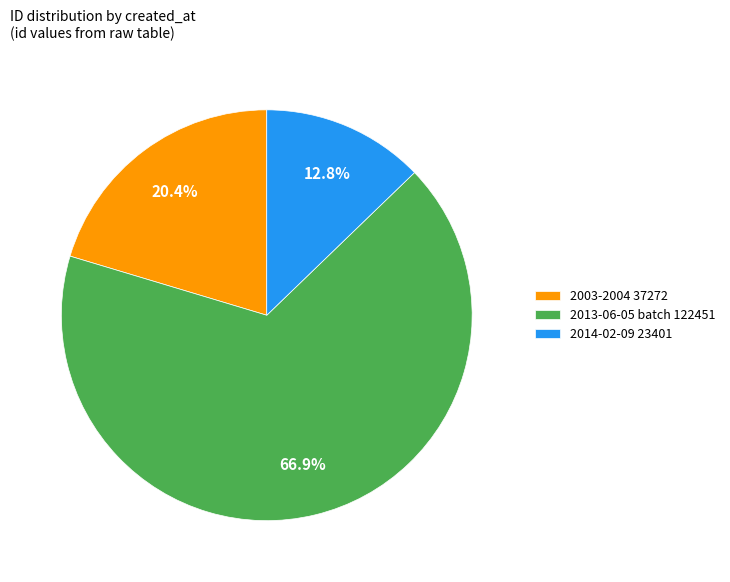

Approximately how many times larger is the value at 2013-06-05 batch 122451 compared to 2003-2004 37272?

3.3